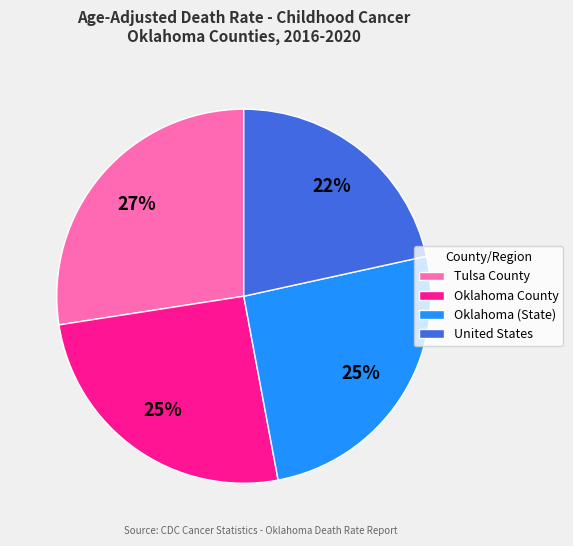

Does Oklahoma County represent more than half of the total?

No